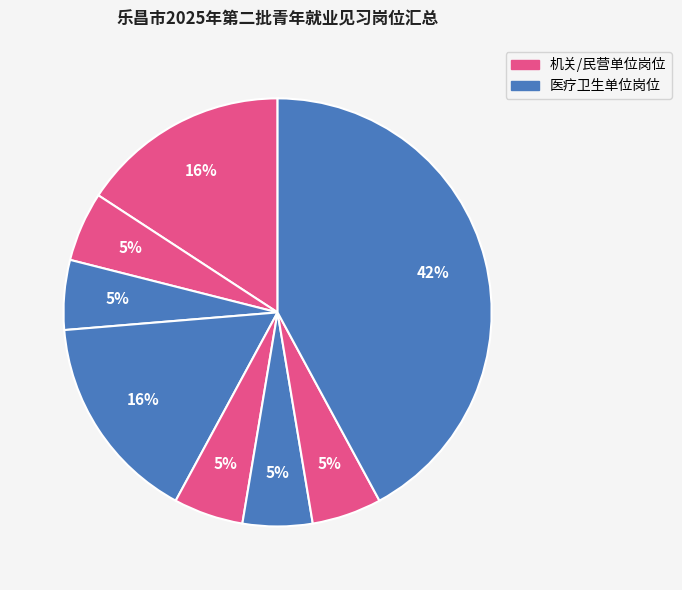

How many segments does this pie chart have?

8